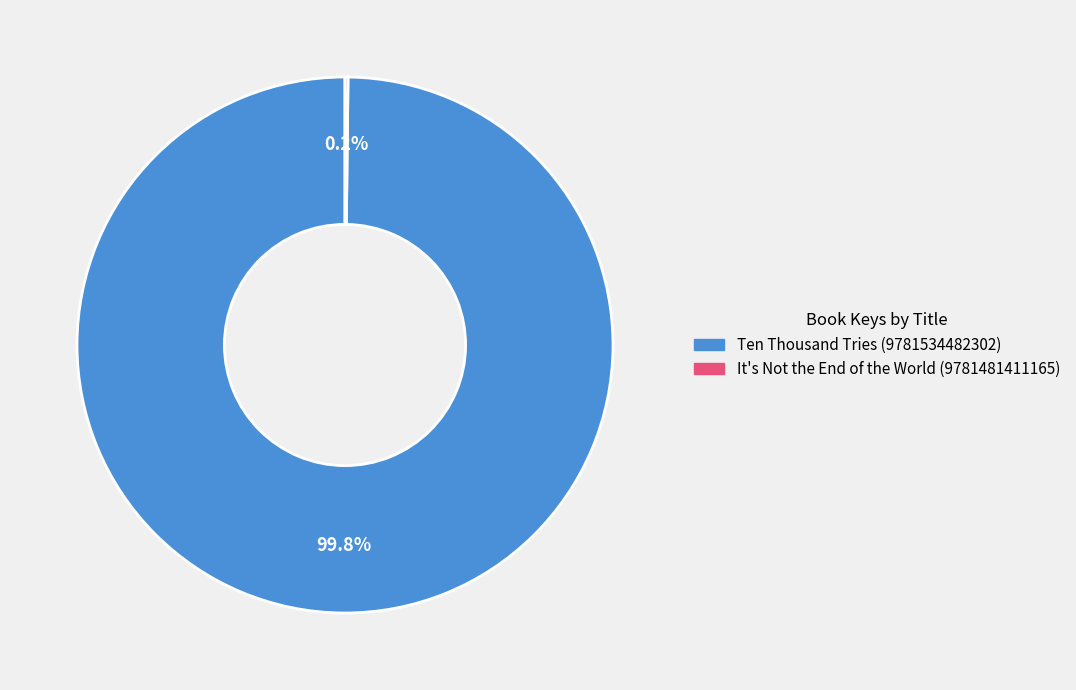

Is there a majority slice in this chart?

Yes